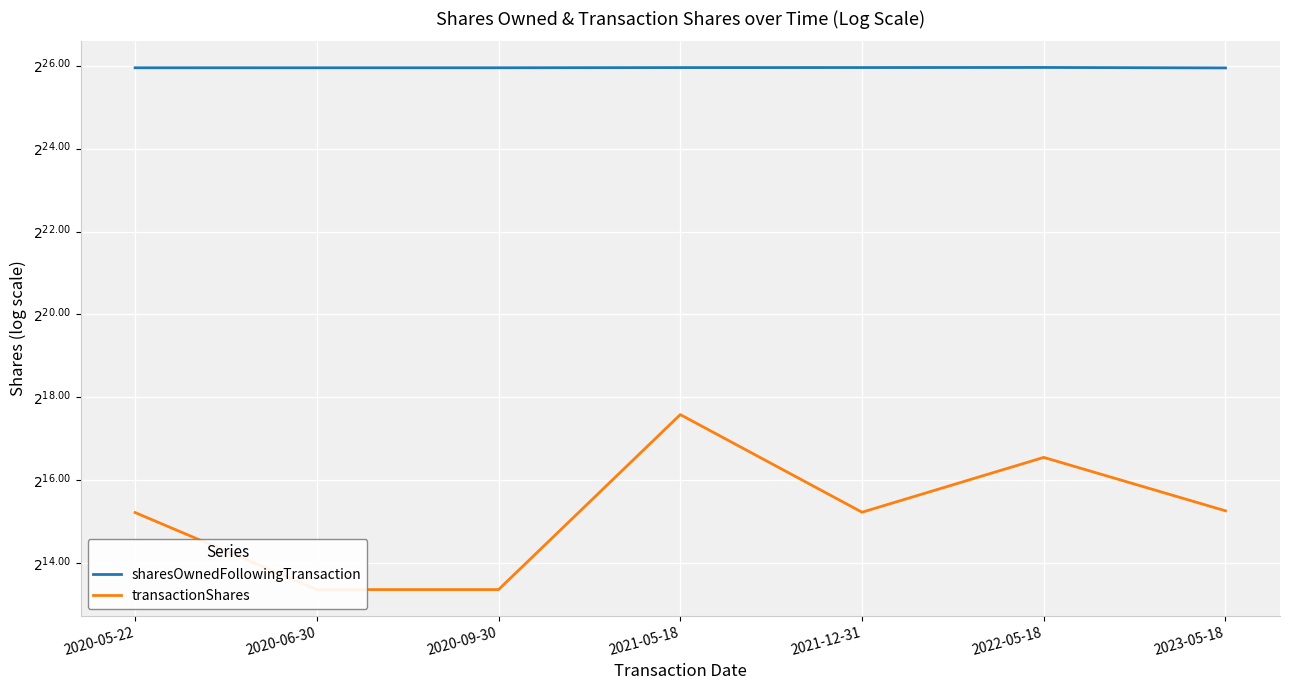

What is the label of the 5th point from the left?

2021-12-31